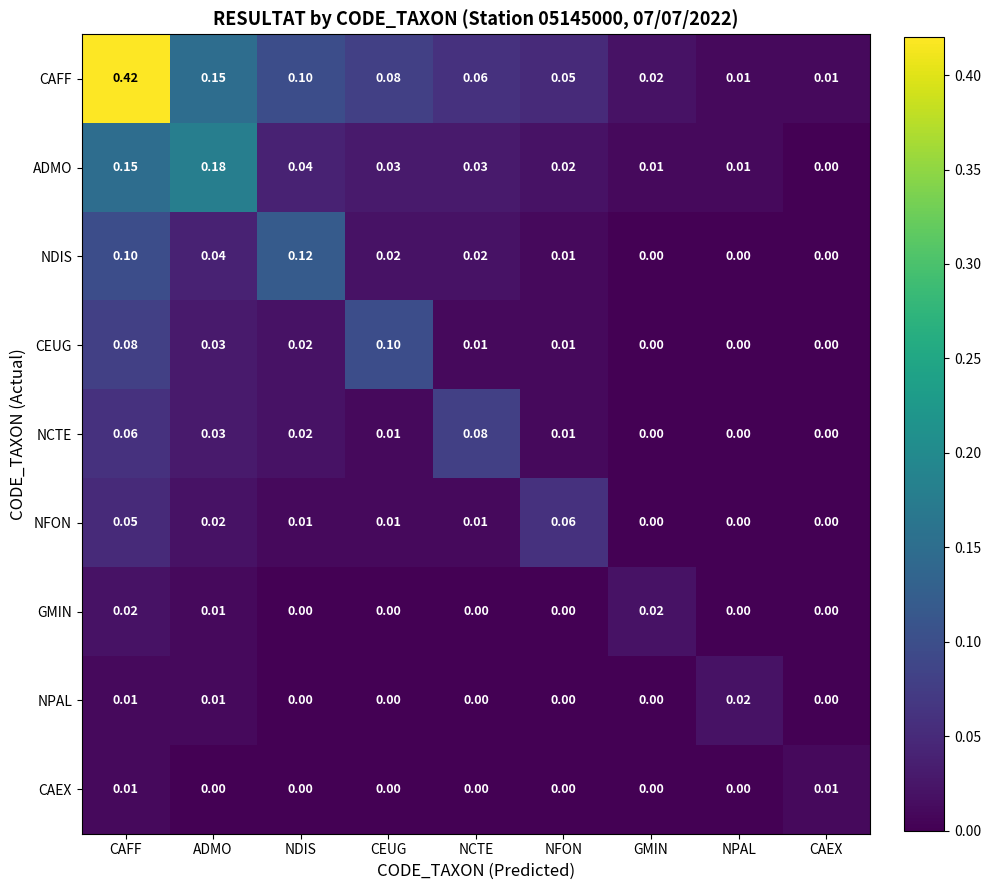

What is the total value across all series at CAFF?

0.9